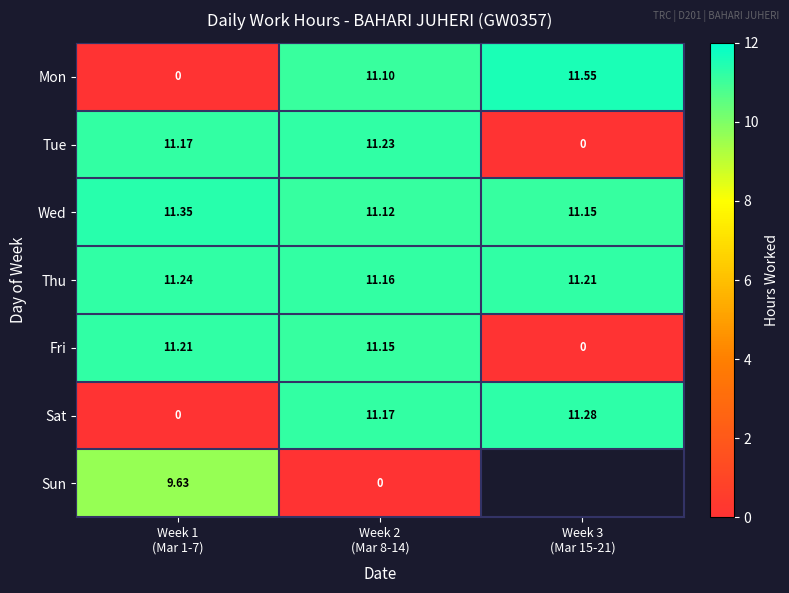

How many positive values does the Tue series have?

2